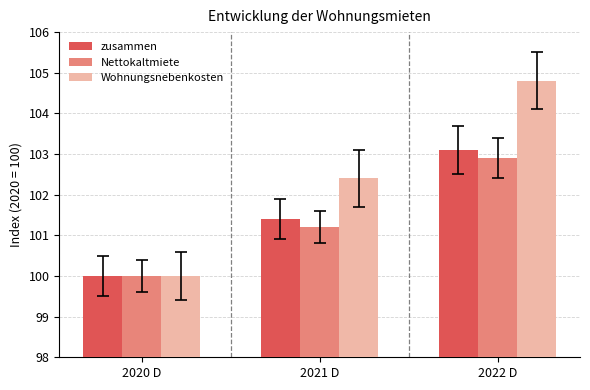

What are all the series names shown in the legend?

zusammen, Nettokaltmiete, Wohnungsnebenkosten